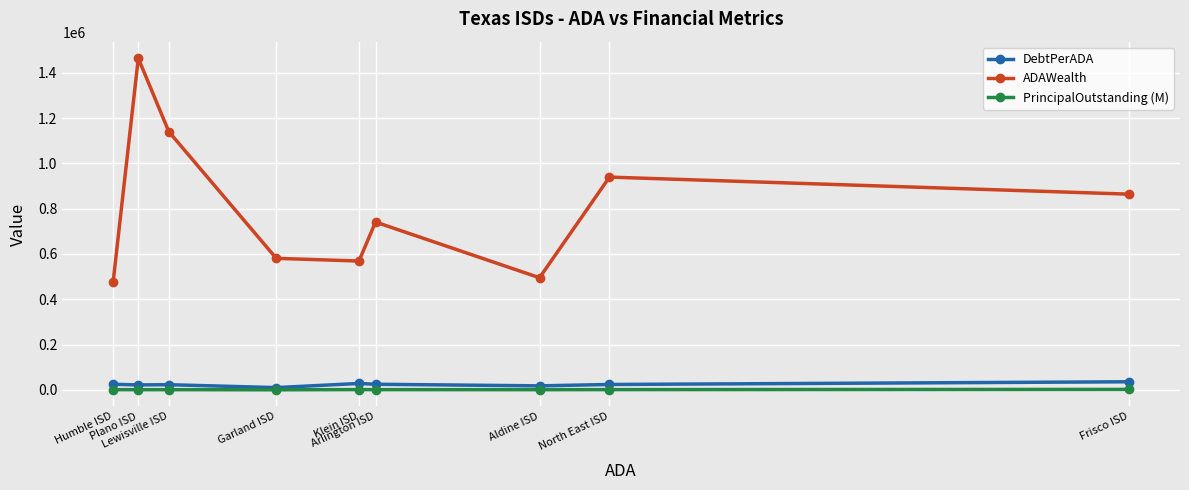

What is the spread (max minus min) of values at Arlington ISD?

739714.7